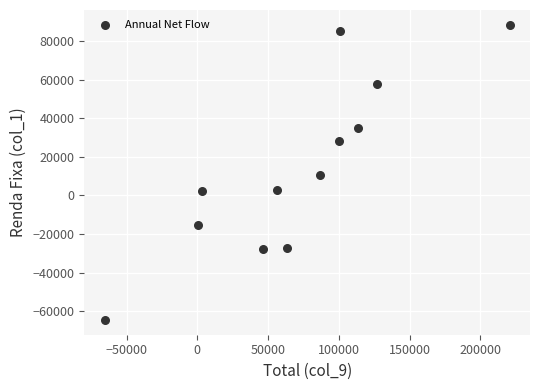

What is the range of X values (max minus min)?

286247.1